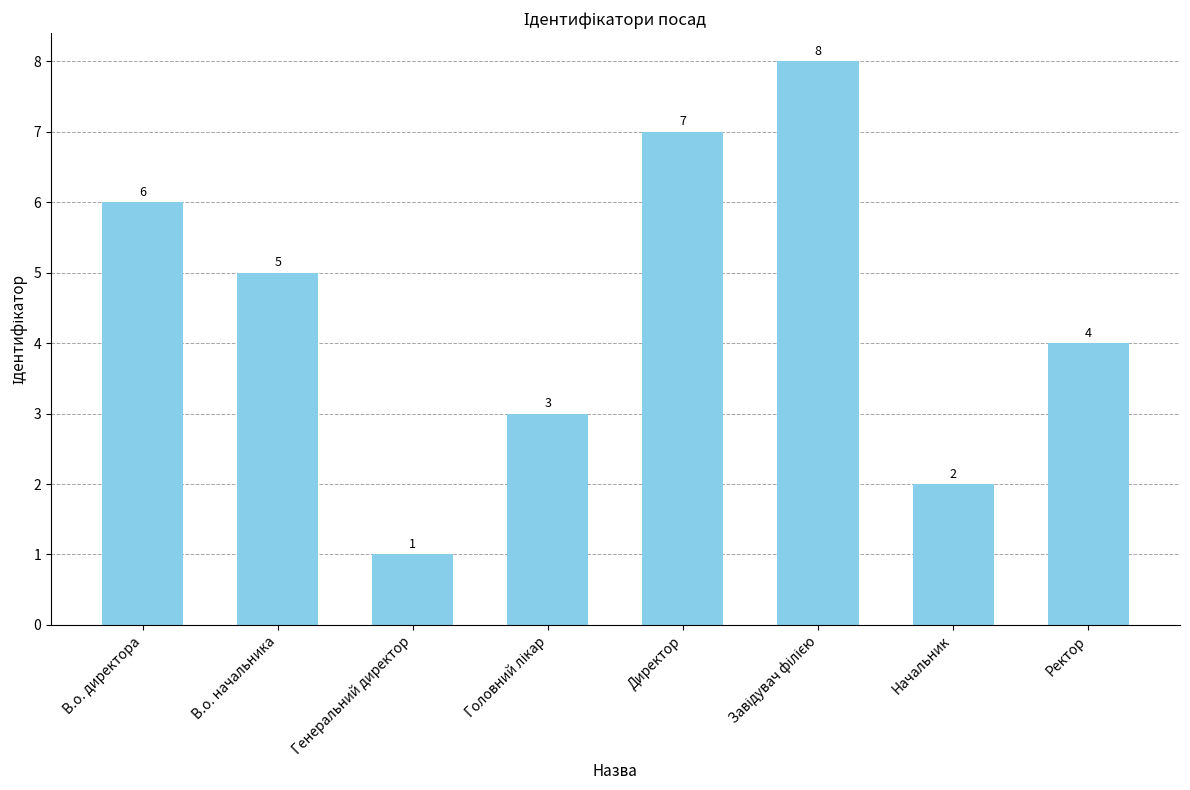

What is the value of the 1st bar from the left?

6